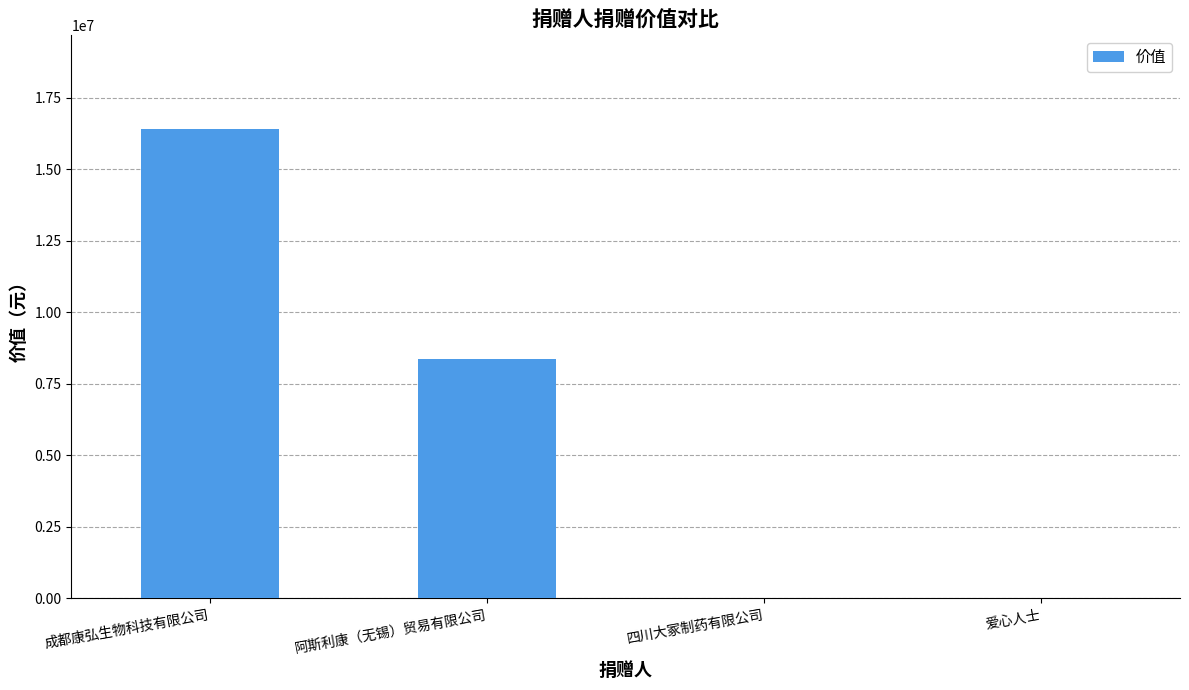

The value at 成都康弘生物科技有限公司 is 16403004.8. True or false?

True